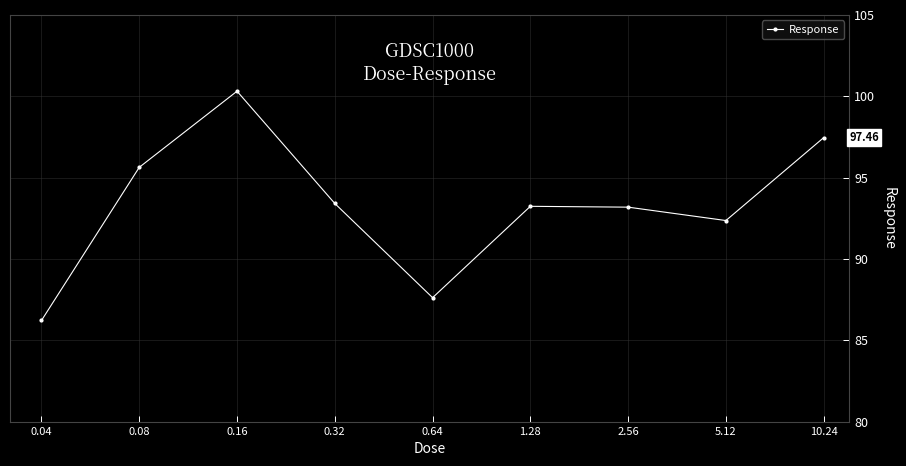

True or false: there are more than 1 points higher than both neighbors.

True